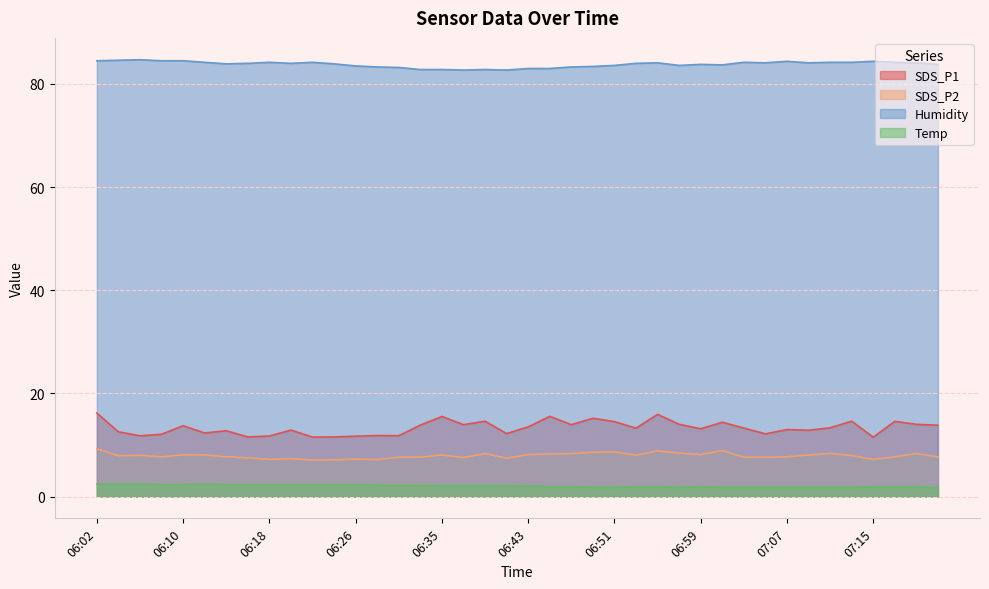

At which category does the chart reach its minimum across all series?

07:21